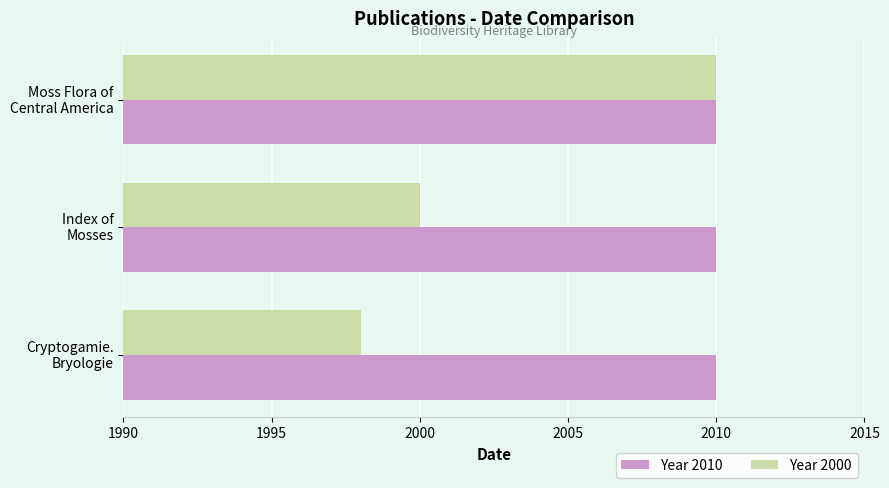

At how many categories does at least one series exceed 2007?

3